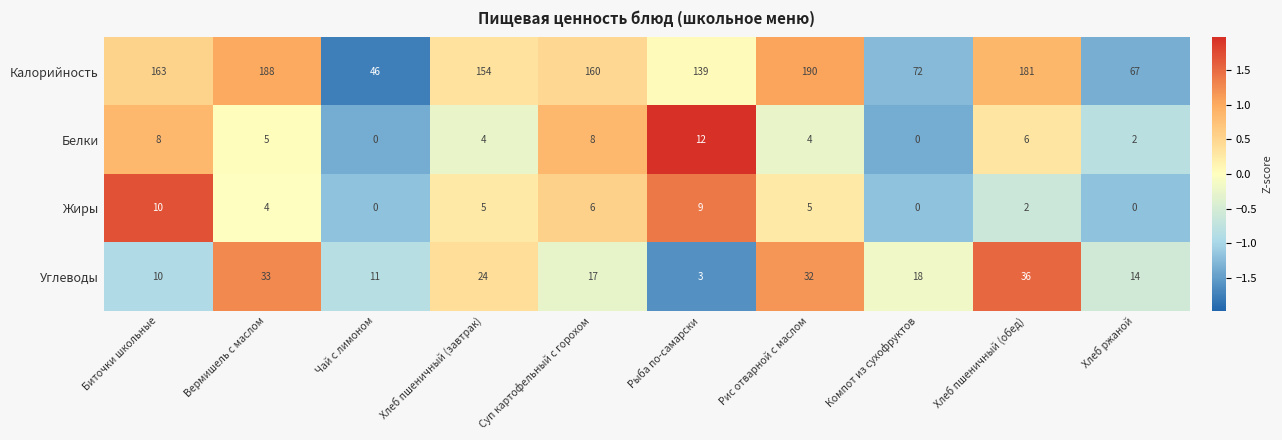

At which label is Калорийность closest to 118?

Рыба по-самарски